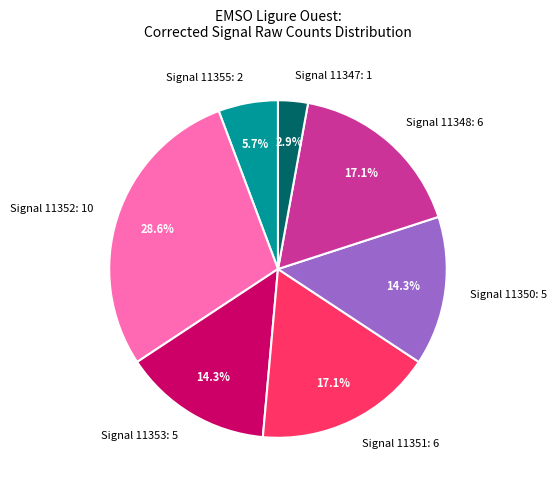

Is there a majority slice in this chart?

No